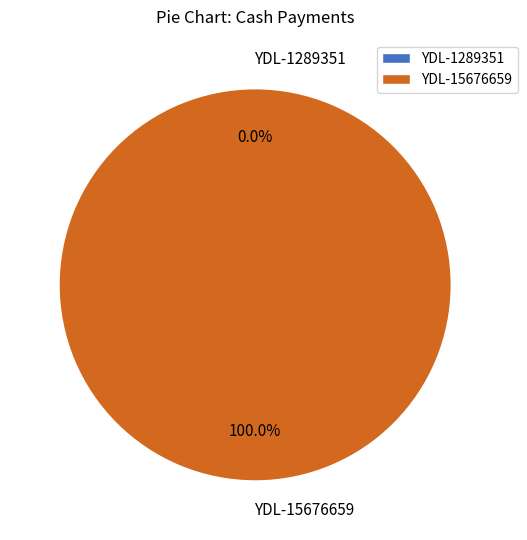

Count the number of slices in the pie.

2